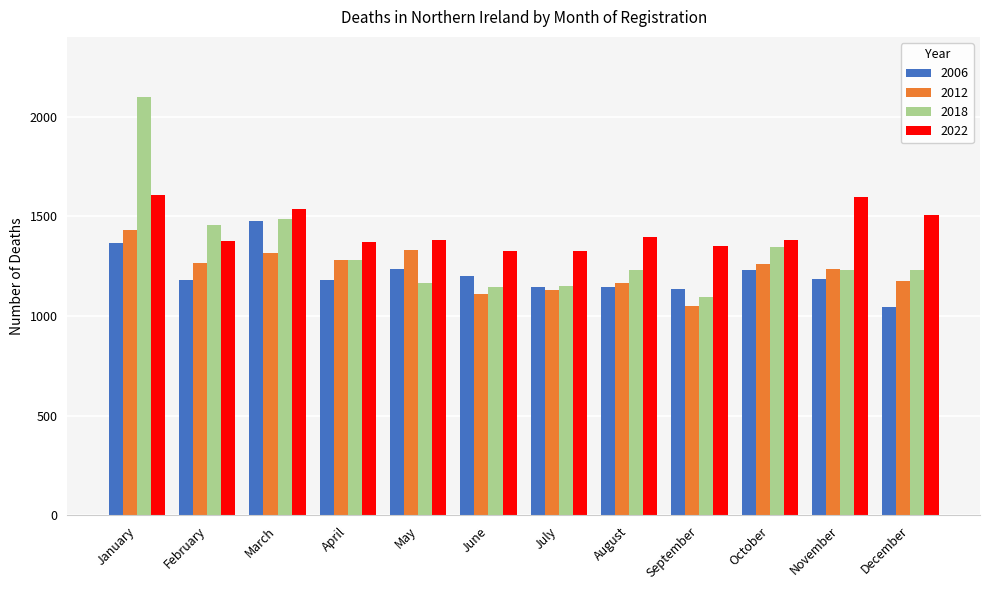

How many groups of bars are there?

12